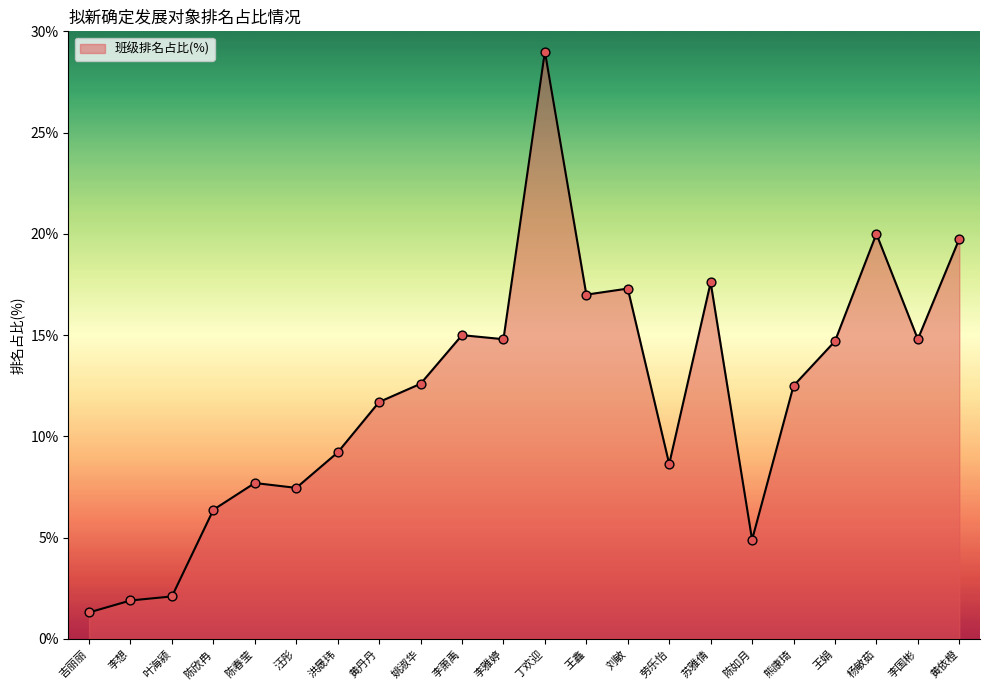

What is the ratio of the value at 李国彬 to the value at 熊康琦?

1.2